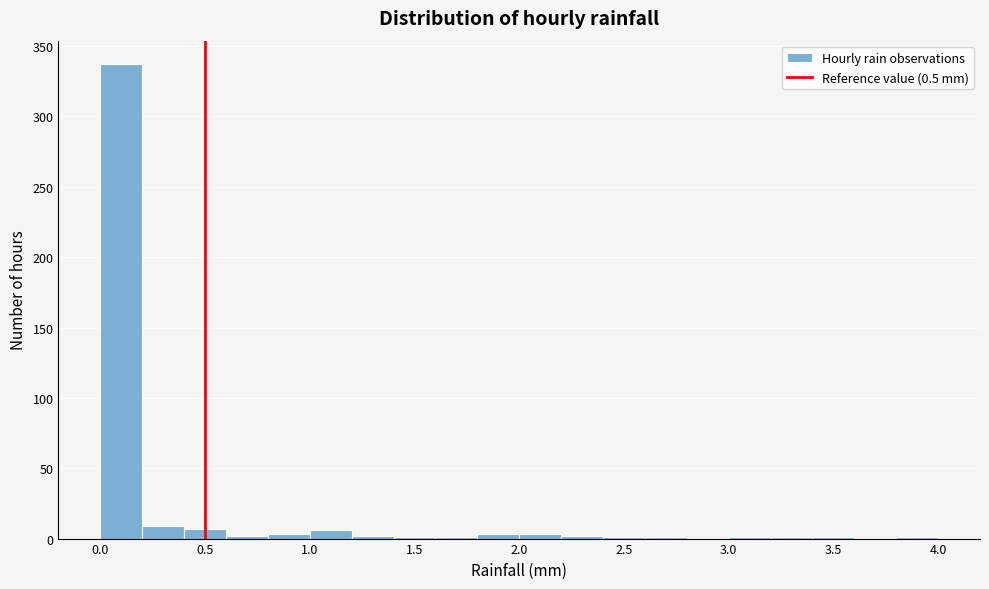

How tall is the bar that spans 0.2 to 0.4 on the x-axis? The values are not printed on the chart, so give them approximately, as read against the axis.

10